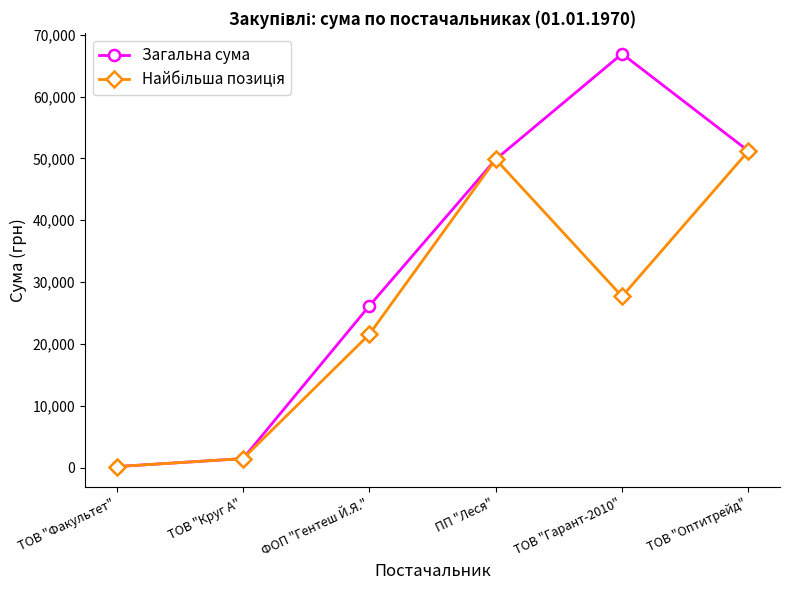

What is the label of the 6th point from the right?

ТОВ "Факультет"